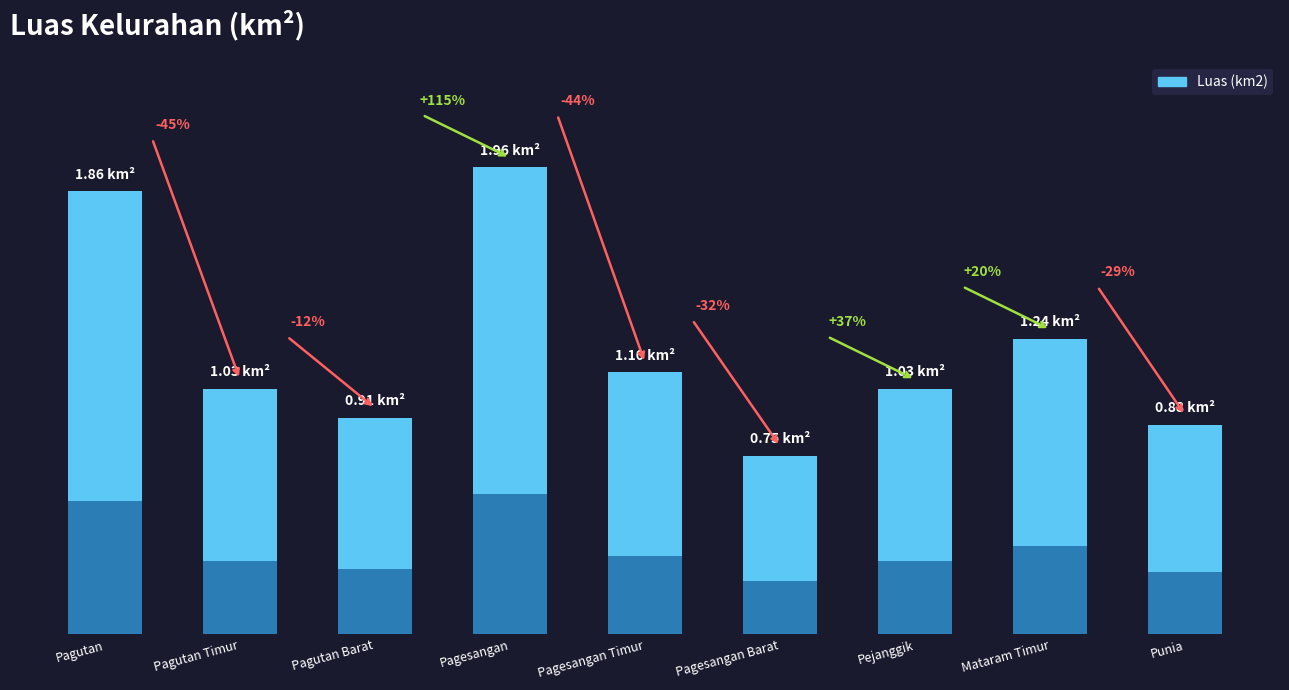

What is the label of the 3rd bar from the left?

Pagutan Barat